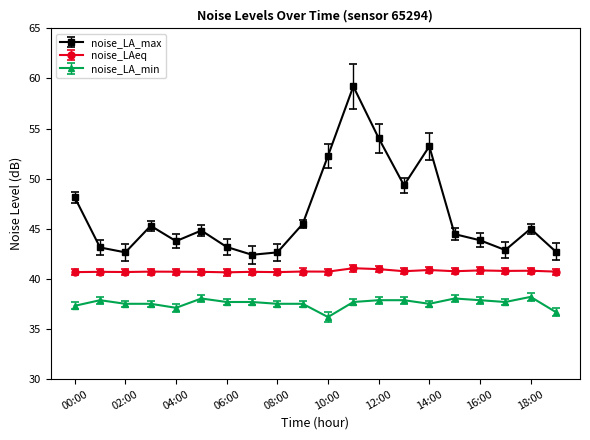

True or false: noise_LAeq and noise_LA_max cross at least once.

False